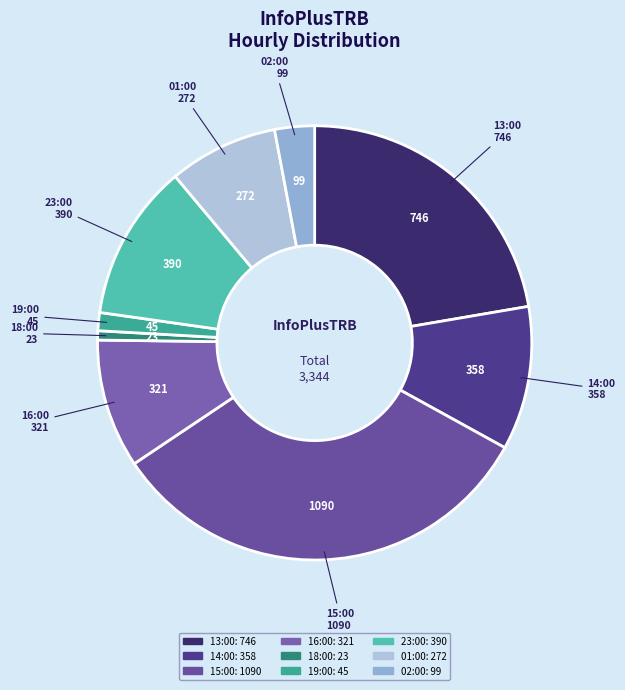

Does any single category account for the majority?

No